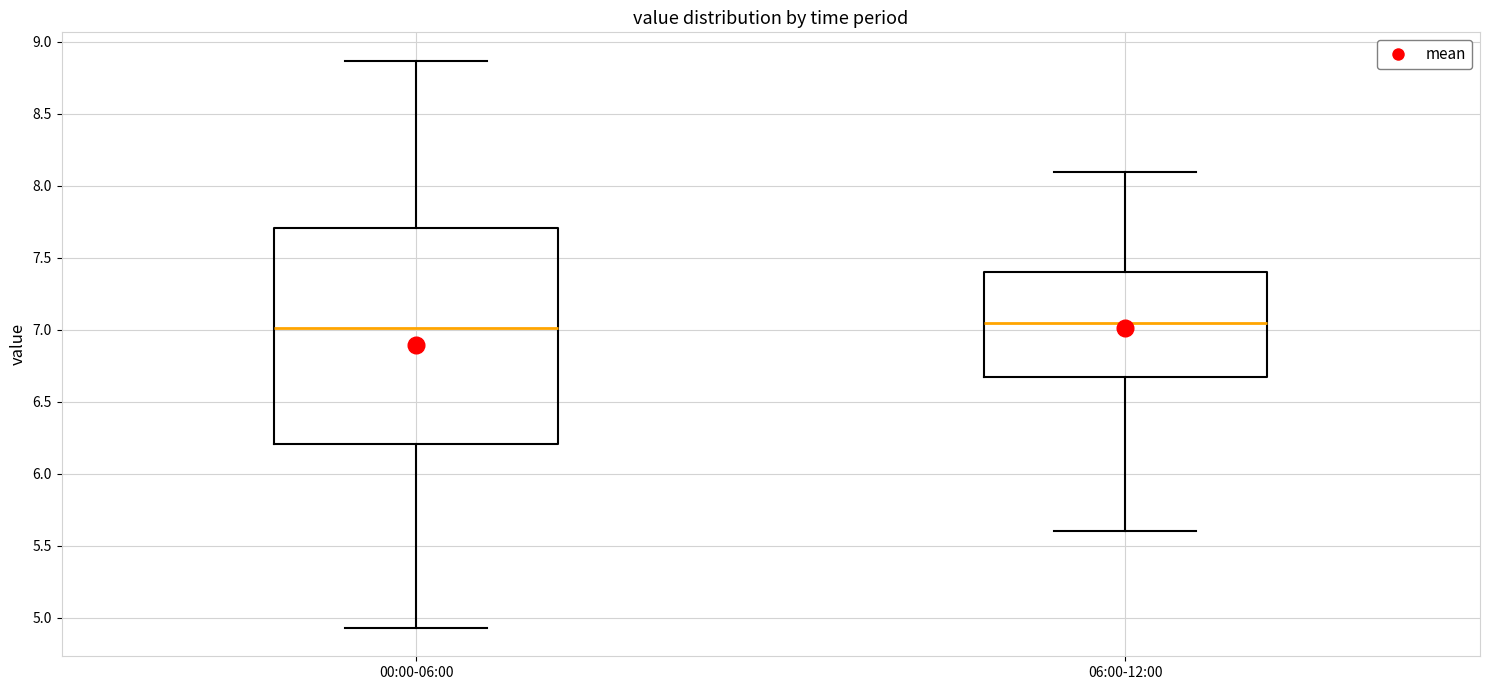

Comparing the boxes themselves (not the whiskers), which one is the tallest?

00:00-06:00